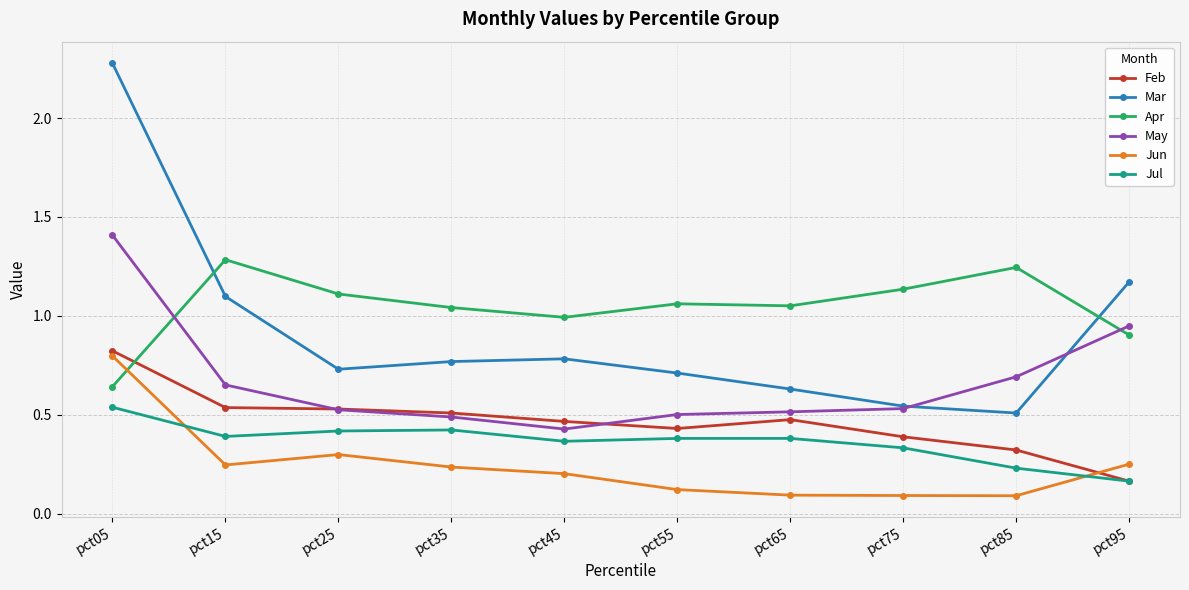

In Jul, how many points are lower than both neighbors (excluding endpoints)?

2